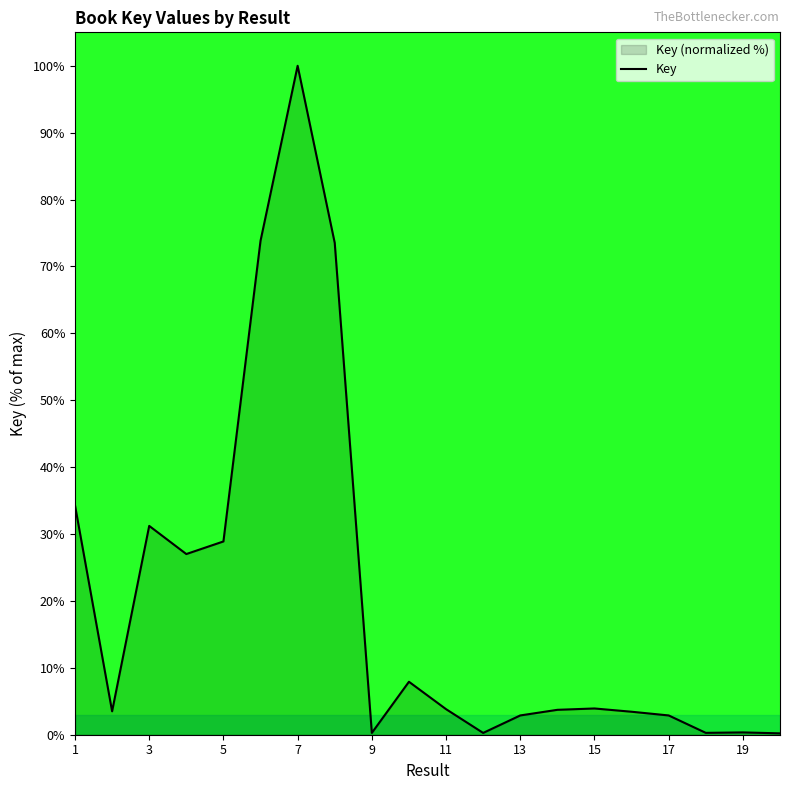

What is the sum of all values?

402.2